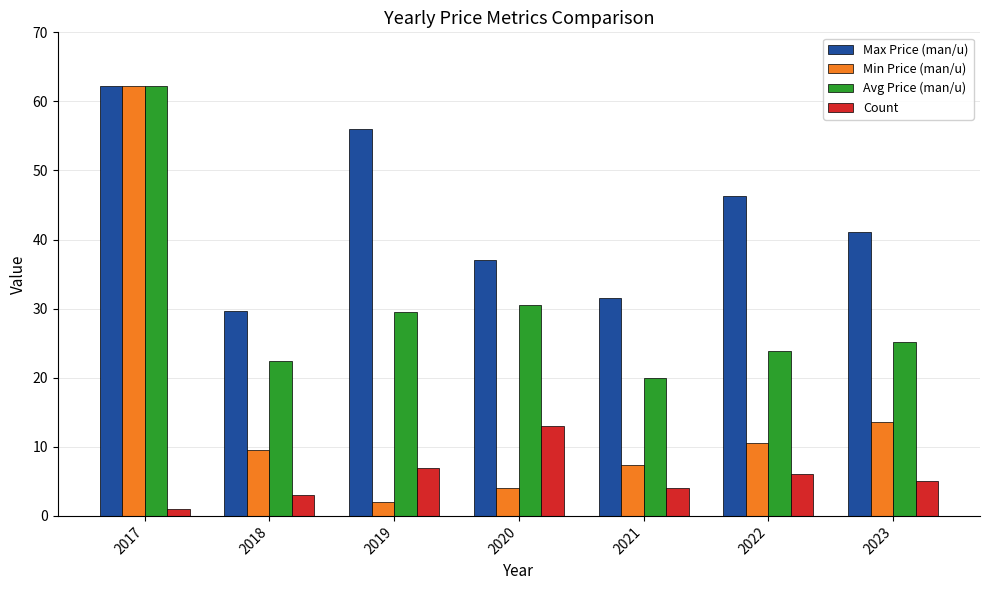

How many categories are shown in the chart?

7